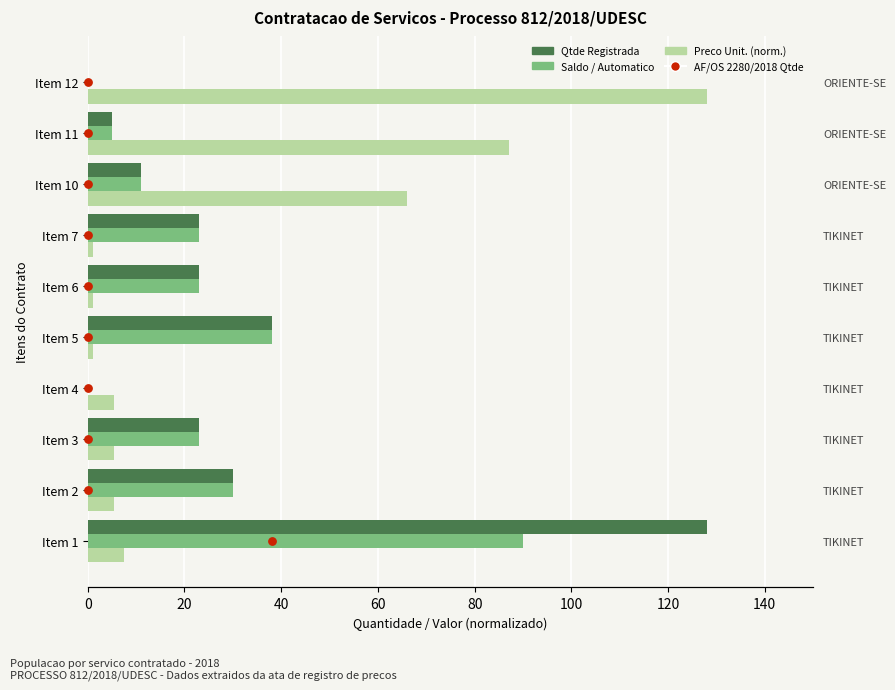

At how many categories does at least one series exceed 21?

9